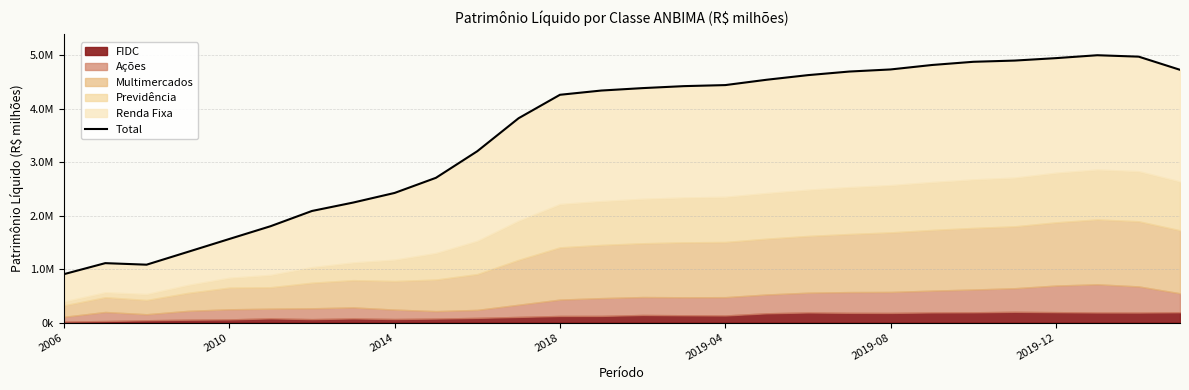

At which category does the data reach its first local peak?

2010